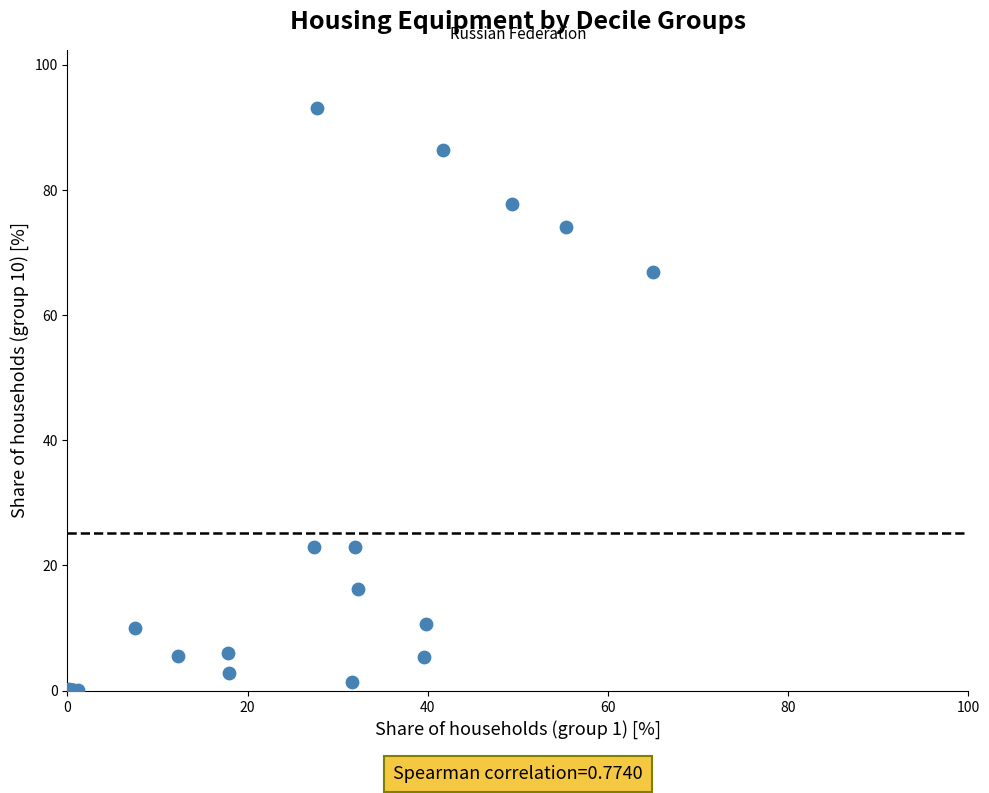

What Y value in the scatter plot is closest to 46?

66.9